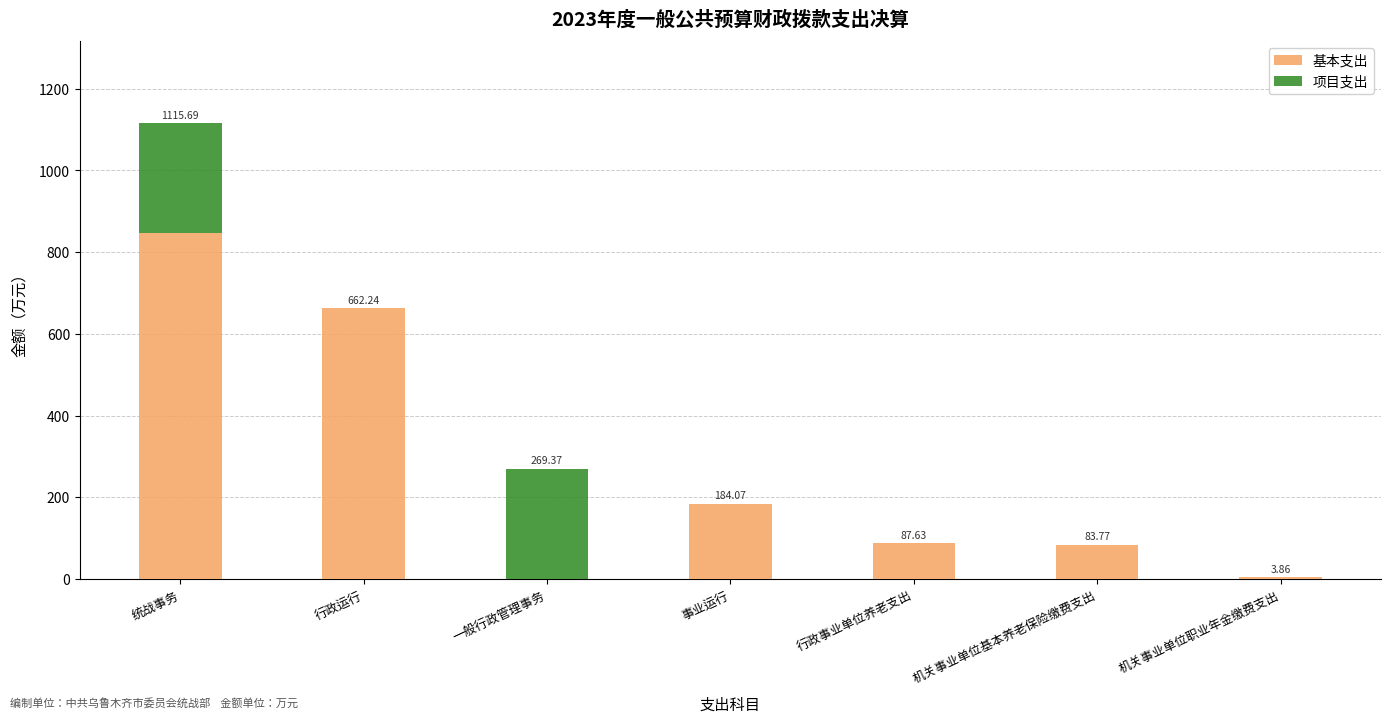

At which category is the sum across all series the highest?

统战事务